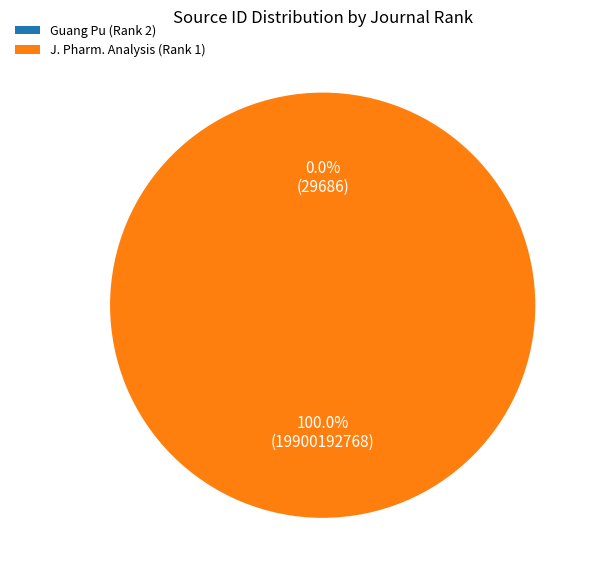

Is J. Pharm. Analysis (Rank 1) the majority of the pie?

Yes